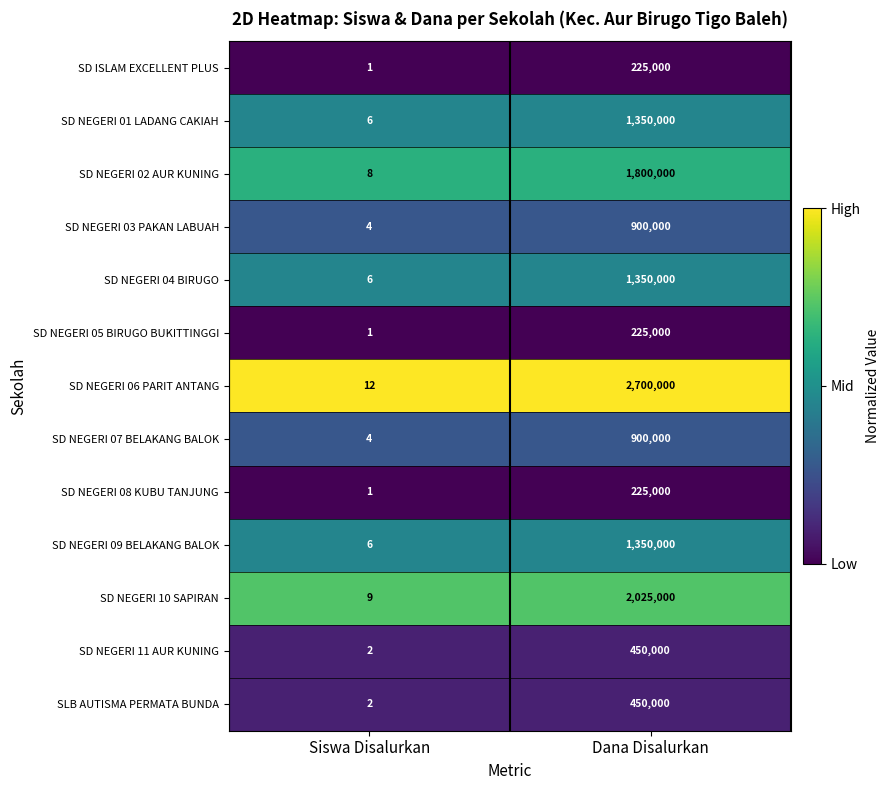

Which label corresponds to the largest value in the chart?

Dana Disalurkan